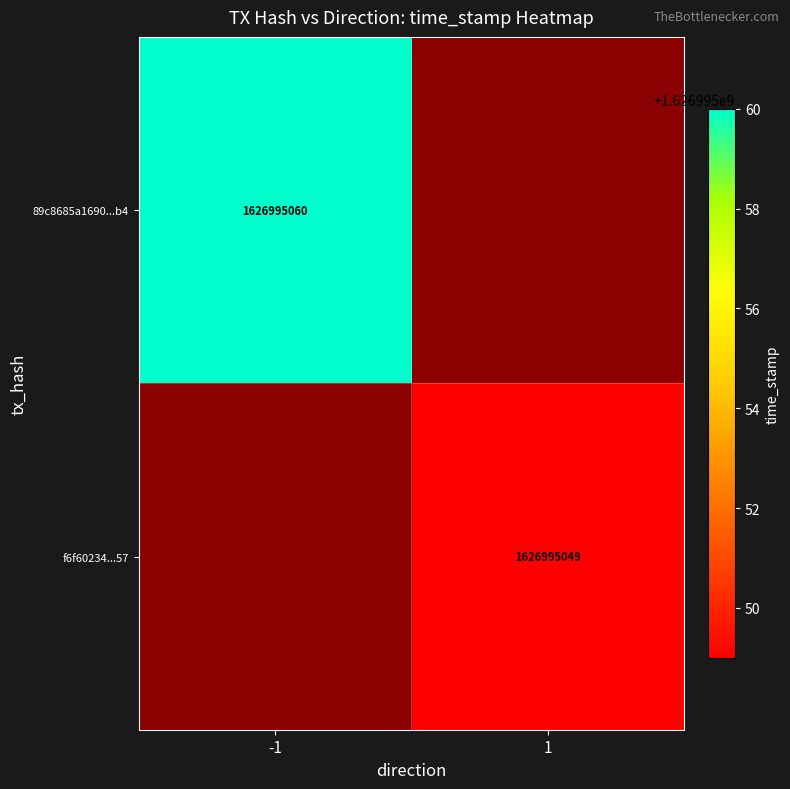

How many values in 89c8685a1690e9754cc59e1fcd5a7526dba81b4 are above zero?

1